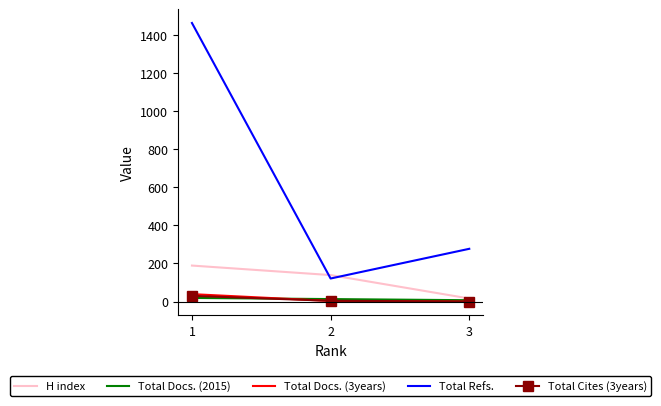

Which series has the largest range (max minus min)?

Total Refs.